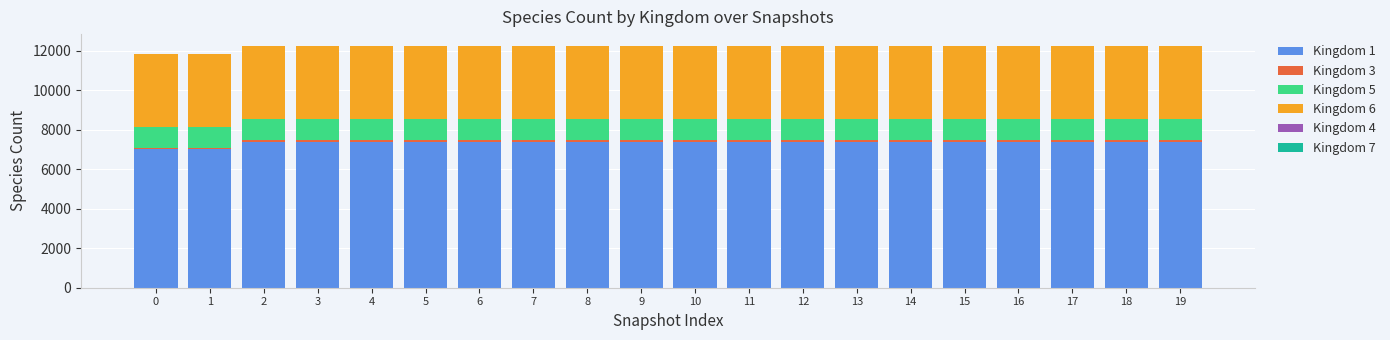

Which series has the widest spread of values?

Kingdom 1